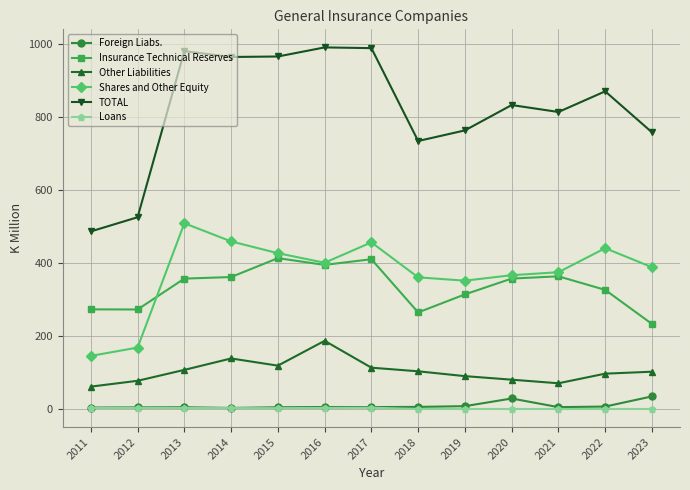

True or false: Other Liabilities and Loans intersect in this chart.

False